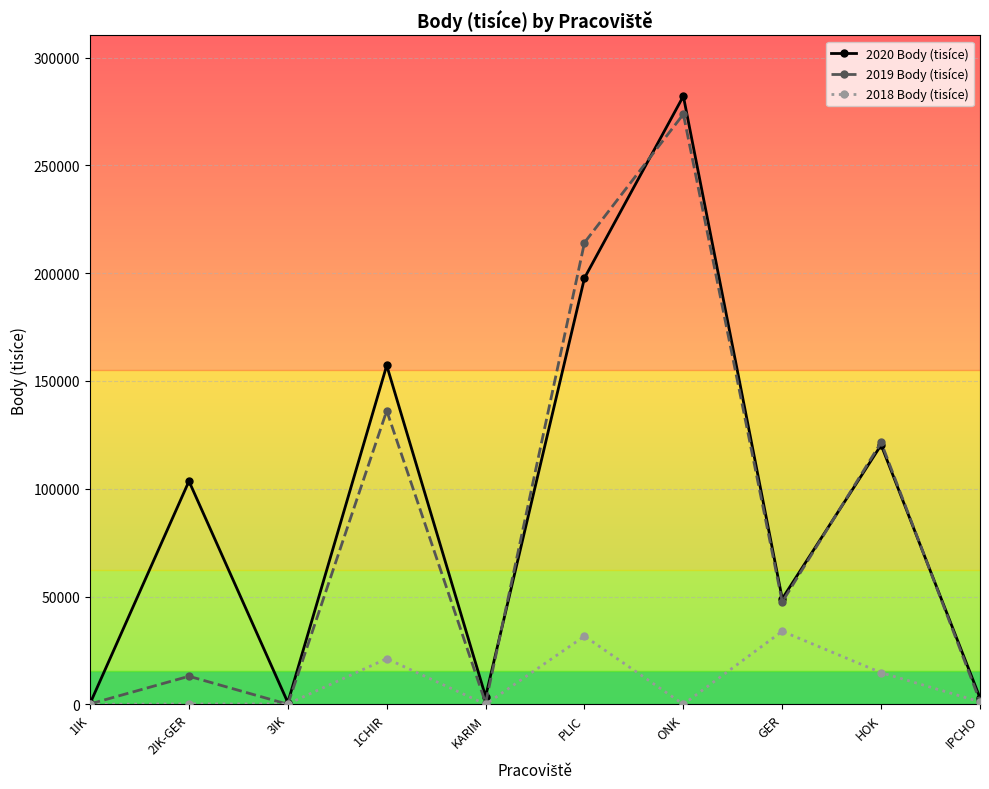

How many data points in 2018 Body (tisíce) are less than 1160?

5